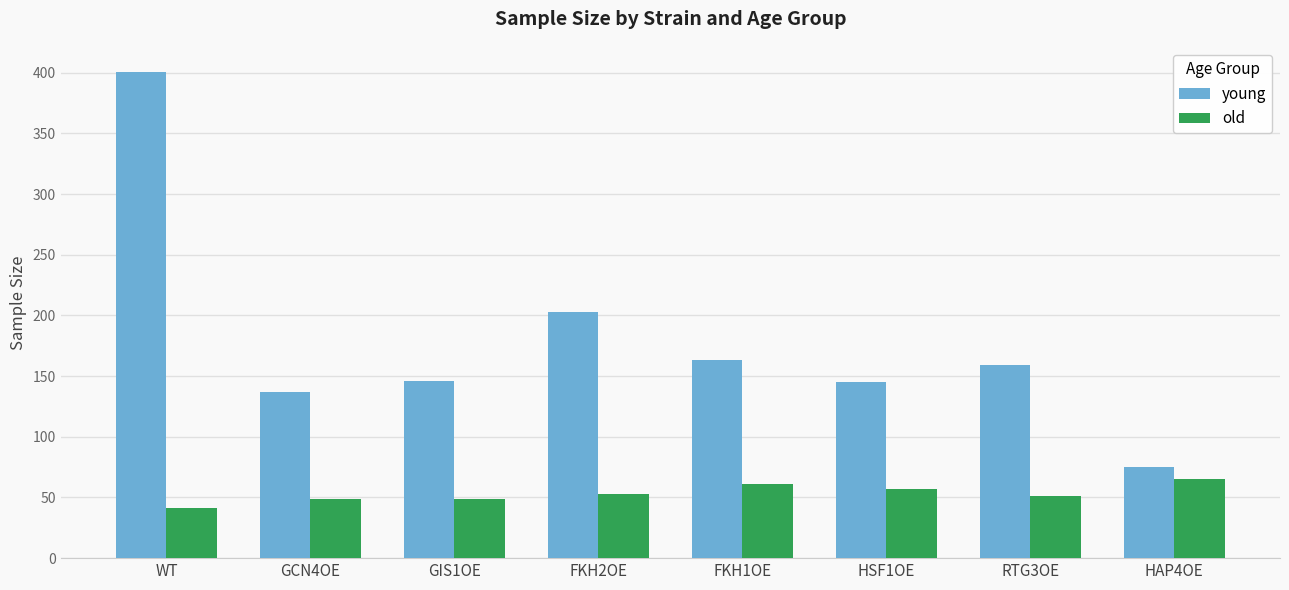

Which series has the largest total across all categories?

young